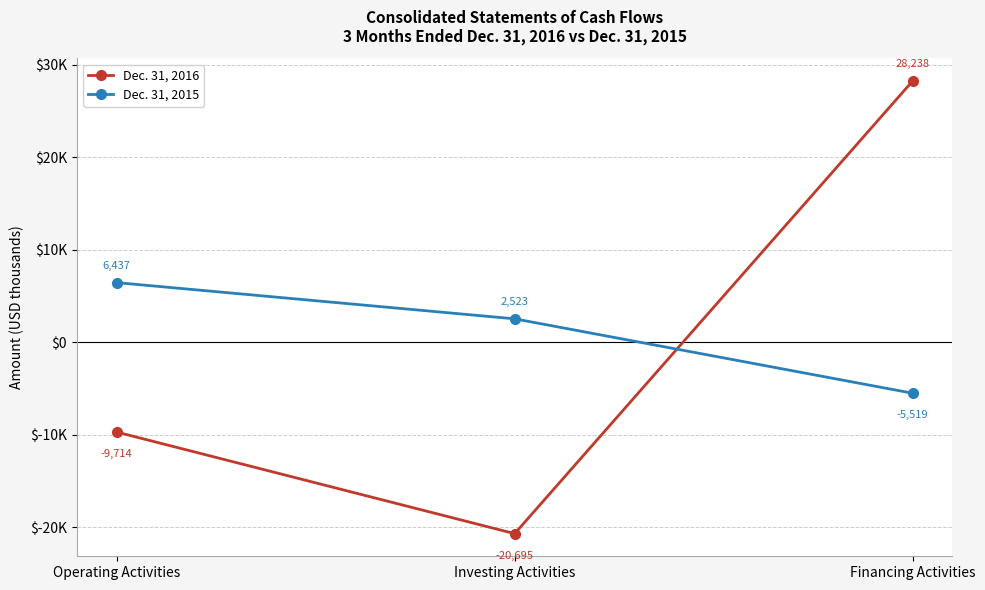

Is it true that Dec. 31, 2016 equals -20695 at Investing Activities?

True